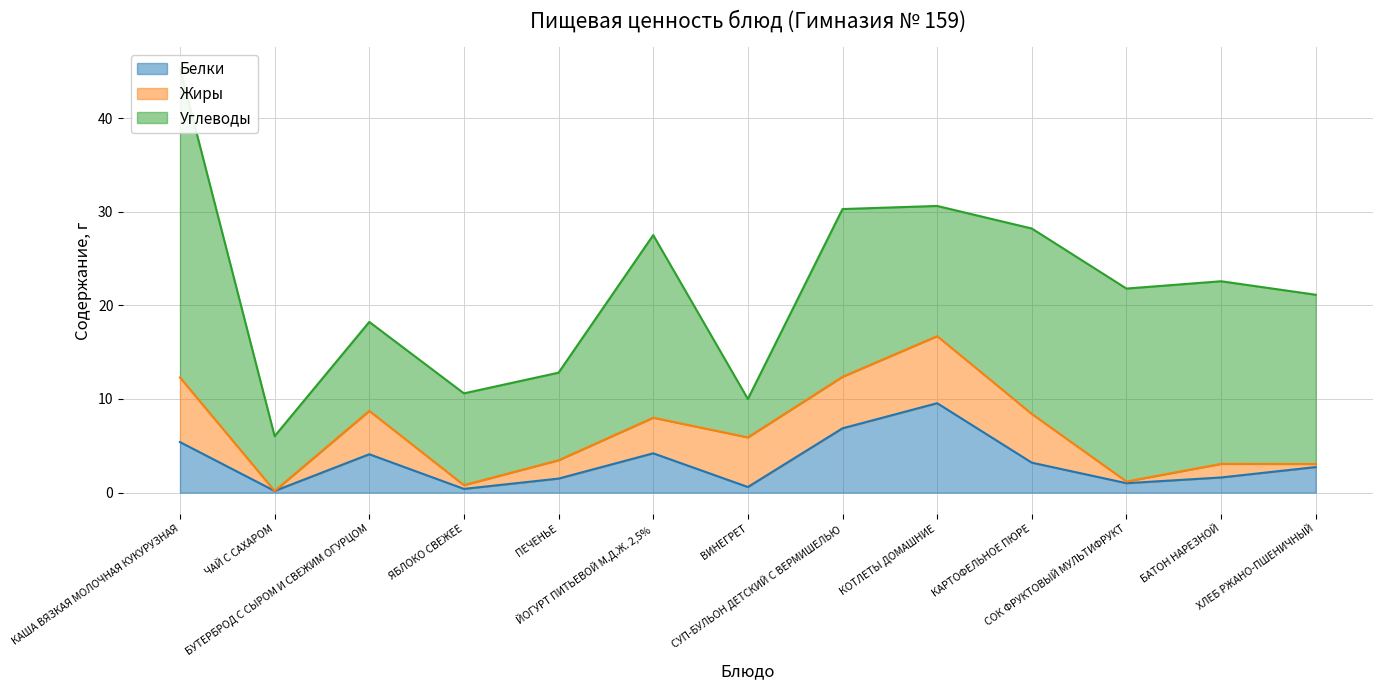

Which has a higher value, ЙОГУРТ ПИТЬЕВОЙ М.Д.Ж. 2,5% or БУТЕРБРОД С СЫРОМ И СВЕЖИМ ОГУРЦОМ?

ЙОГУРТ ПИТЬЕВОЙ М.Д.Ж. 2,5%